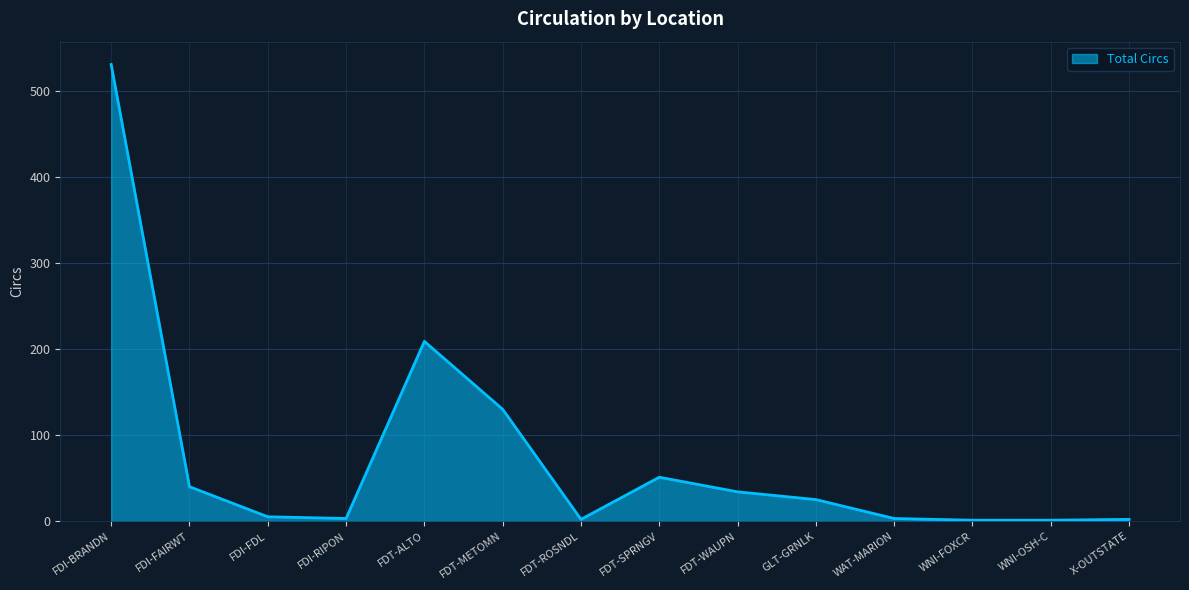

At which label does the data first exceed 25?

FDI-BRANDN